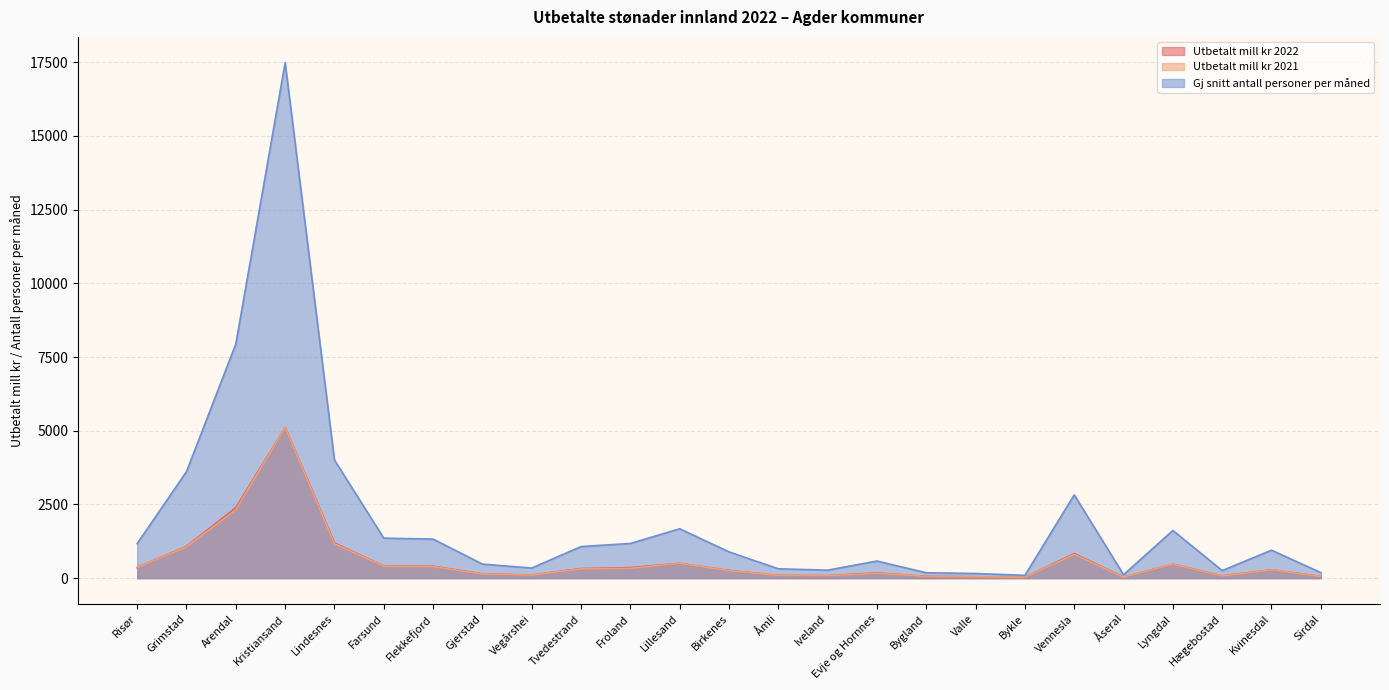

At which category does Gj snitt antall personer per måned reach its first local valley?

Vegårshei